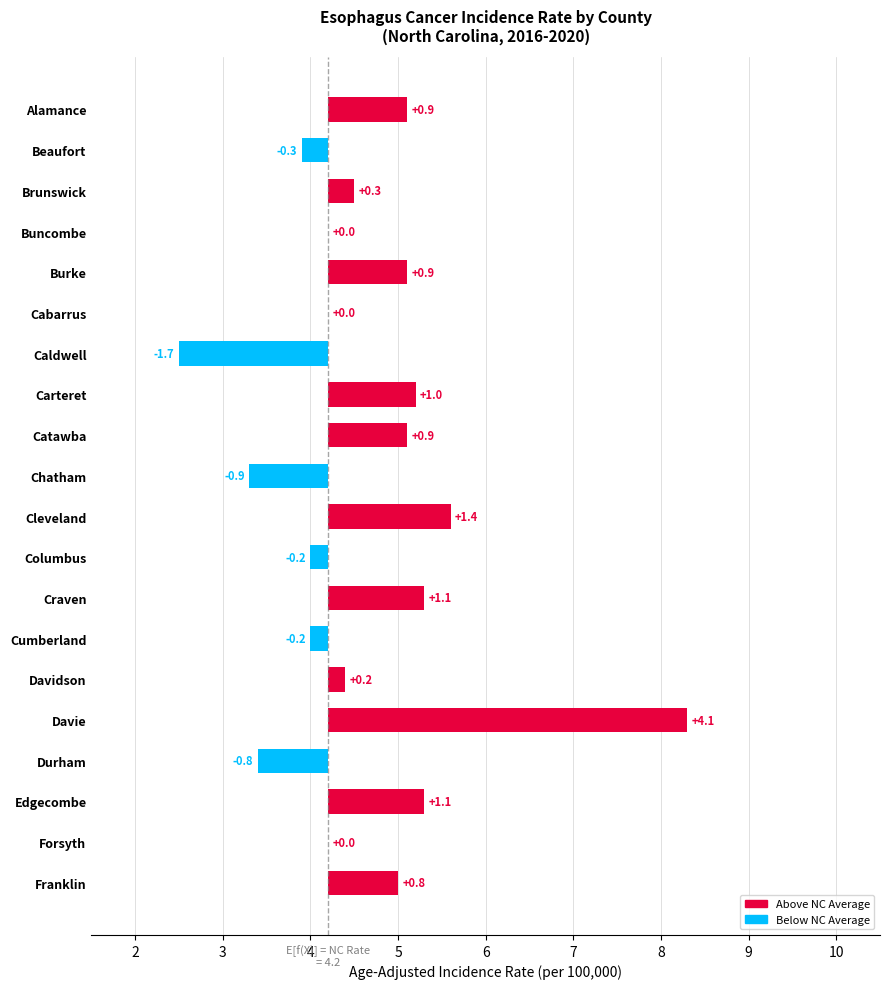

What is the difference between the maximum and minimum values?

5.8